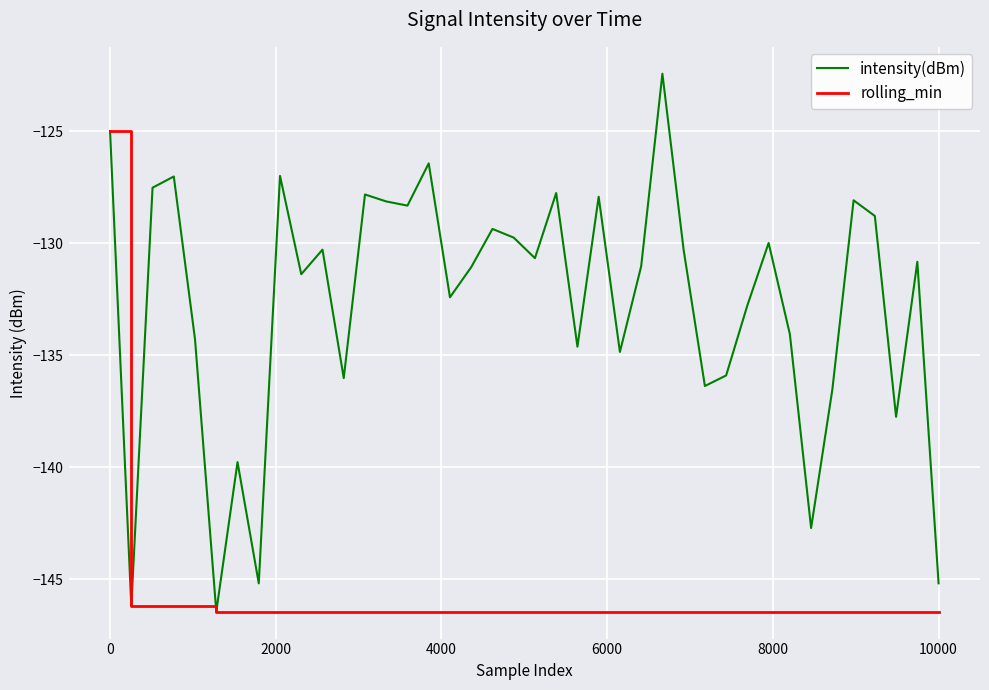

What is the lowest value of the intensity(dBm) series?

-146.5